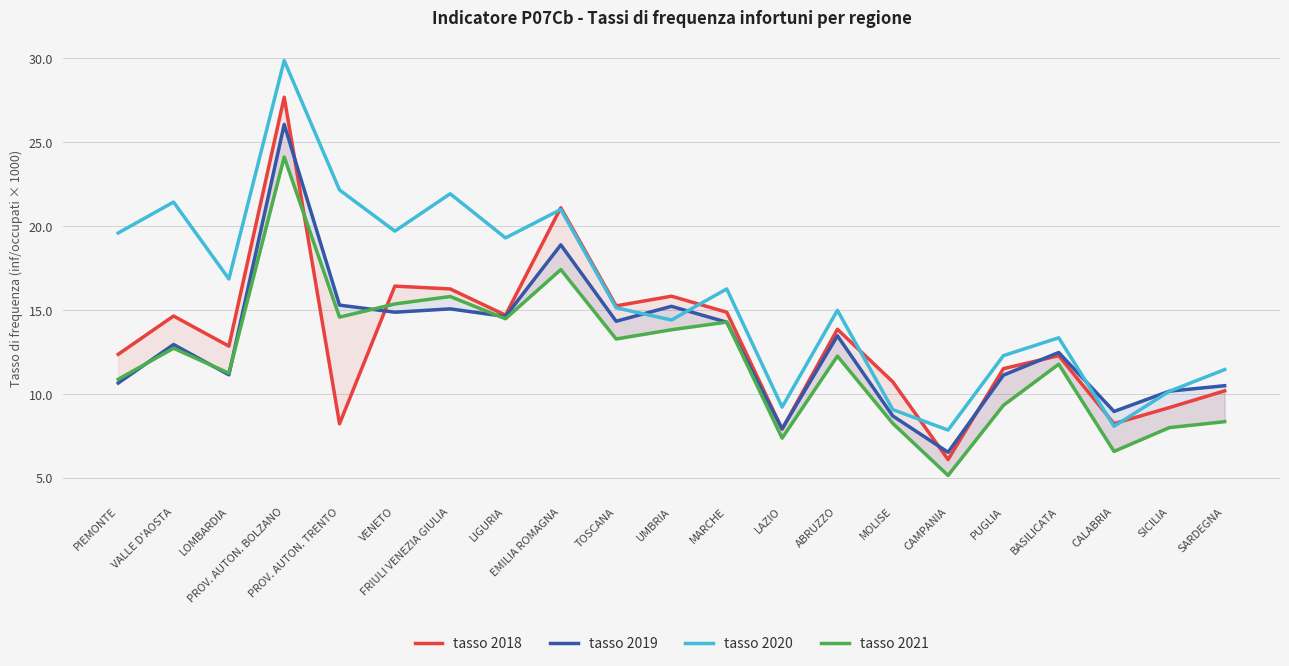

At how many categories does at least one series exceed 22?

2